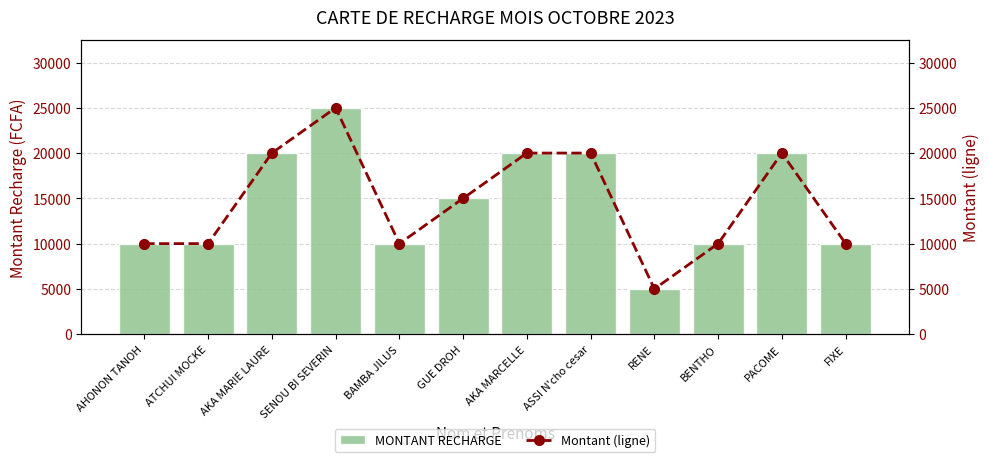

Reading right to left, list all the values displayed in this chart.

MONTANT RECHARGE: 10000	20000	10000	5000	20000	20000	15000	10000	25000	20000	10000	10000
Montant (ligne): 10000	20000	10000	5000	20000	20000	15000	10000	25000	20000	10000	10000